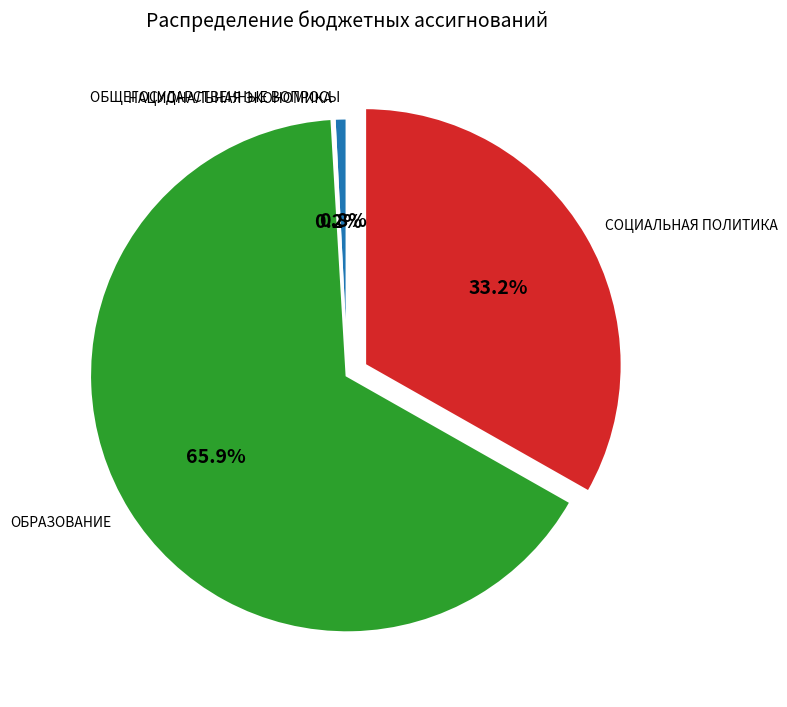

To the nearest percent, what portion does СОЦИАЛЬНАЯ ПОЛИТИКА represent?

33%